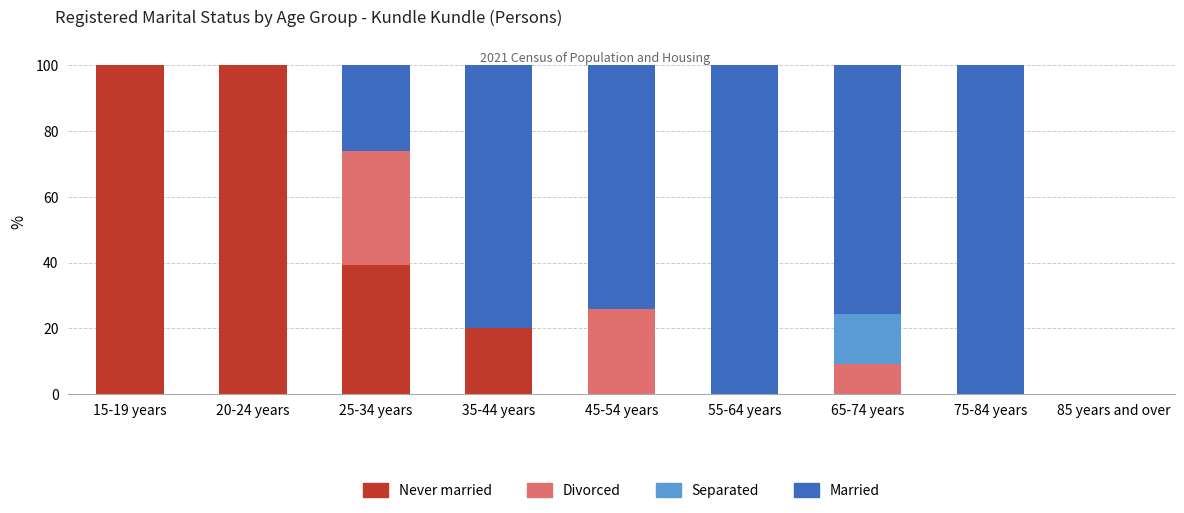

What is the highest value of the Never married series?

100.0